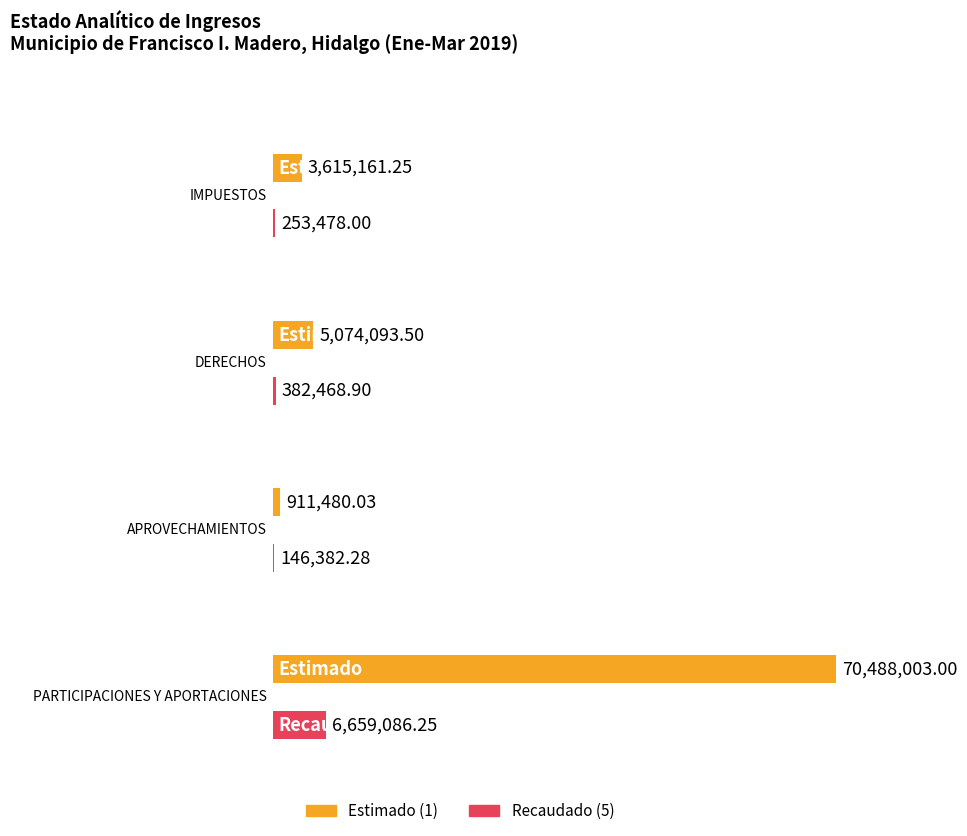

Which series has the largest range (max minus min)?

Estimado (1)